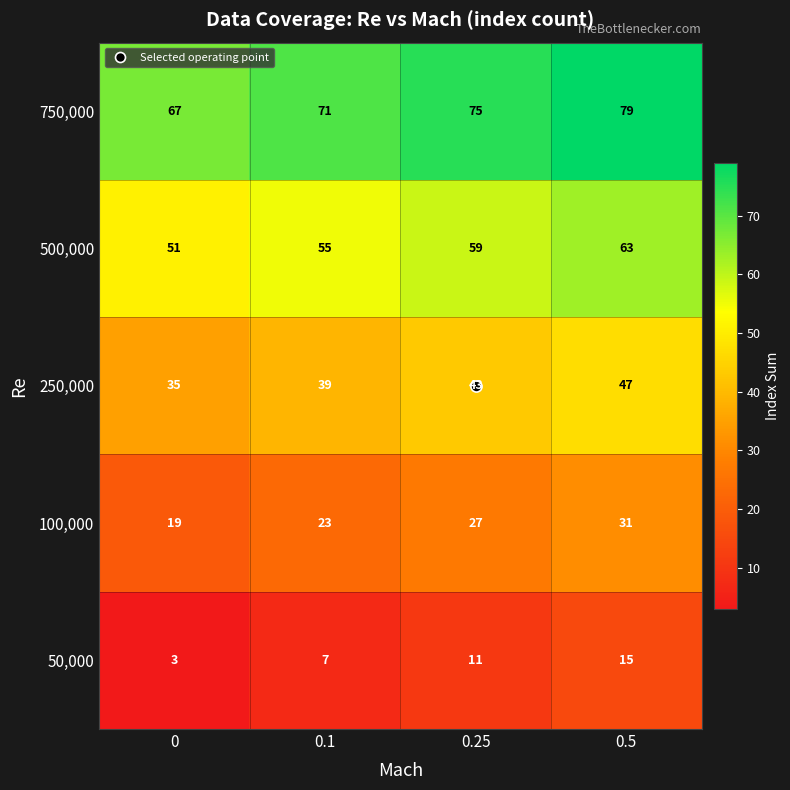

True or false: 250,000 has a value of 24 at 0.

False